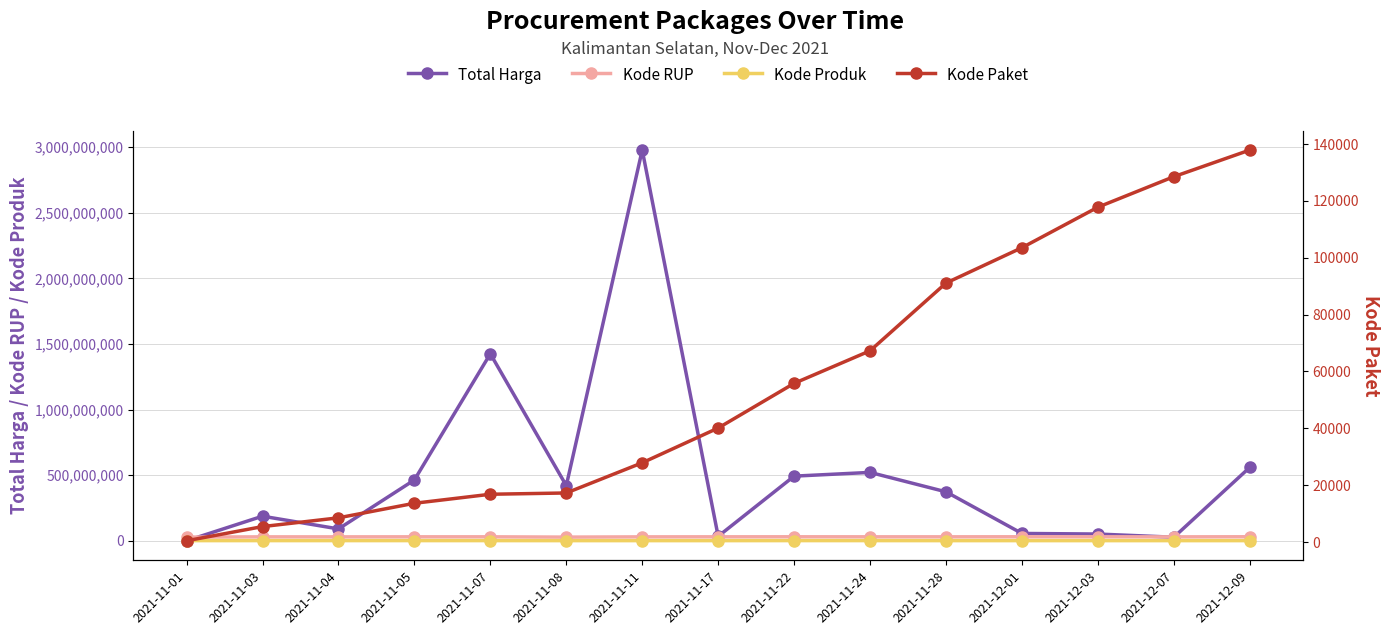

How many data points in Kode Paket are above 40112?

7